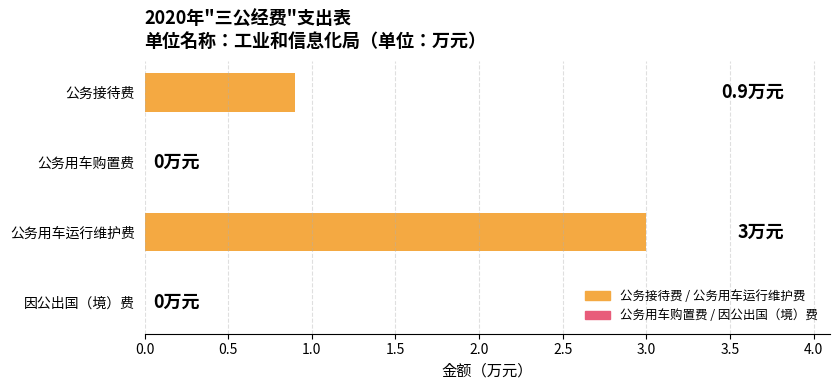

Between 因公出国（境）费 and 公务接待费, which is larger?

公务接待费